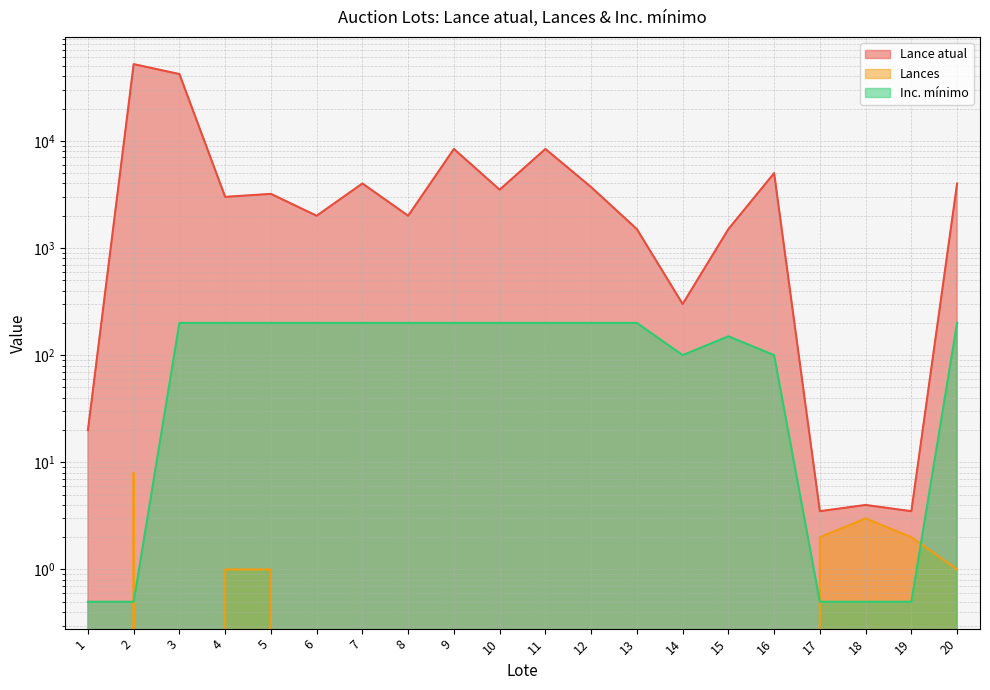

What is the approximate value of Inc. mínimo at 19?

0.5